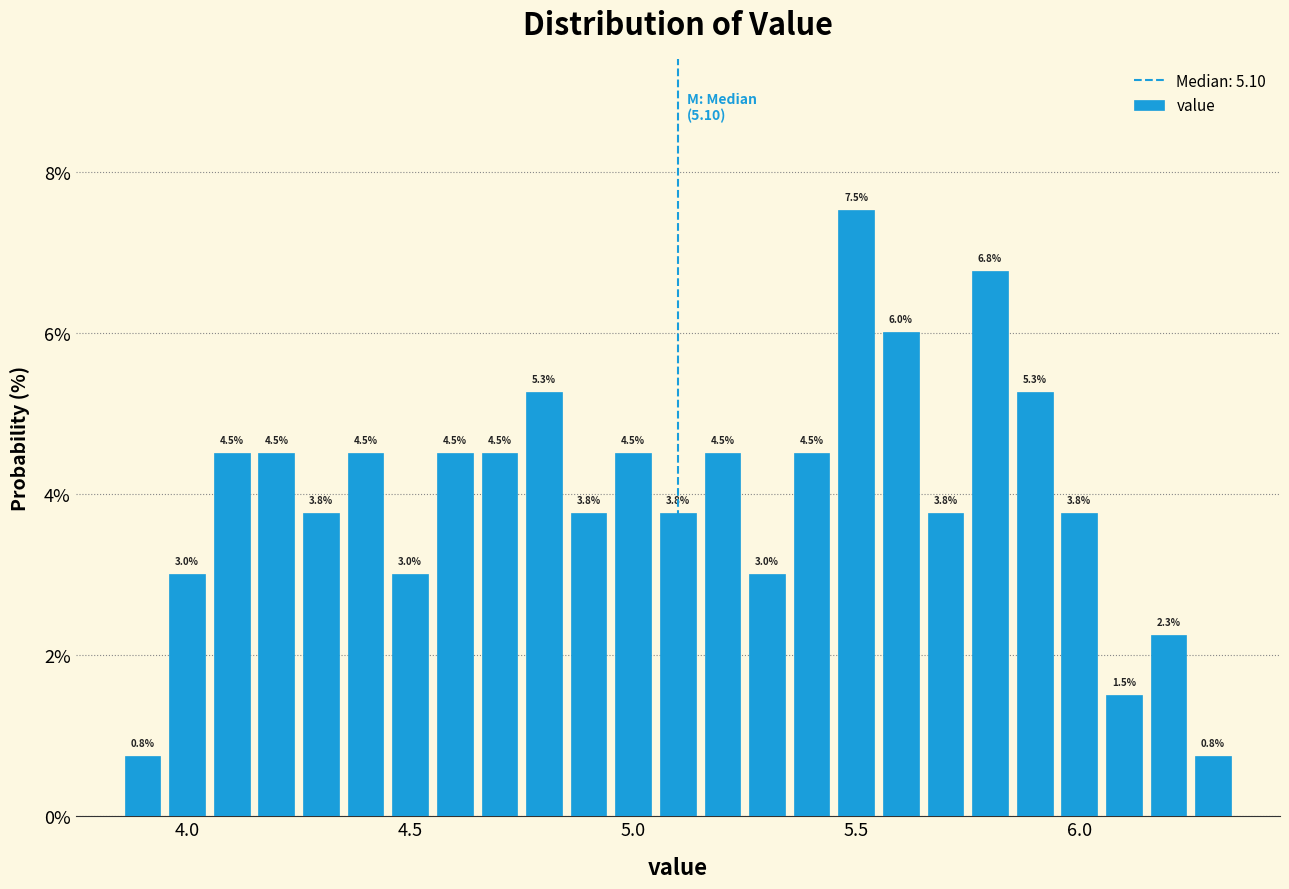

Around what value on the x-axis is the tallest bar? Give the approximate position of its centre, as read against the axis.

5.50